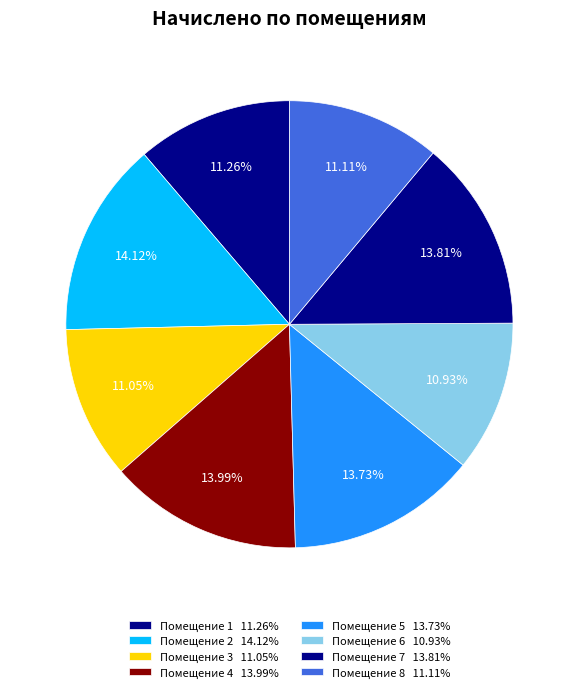

How many slices are in this pie chart?

8